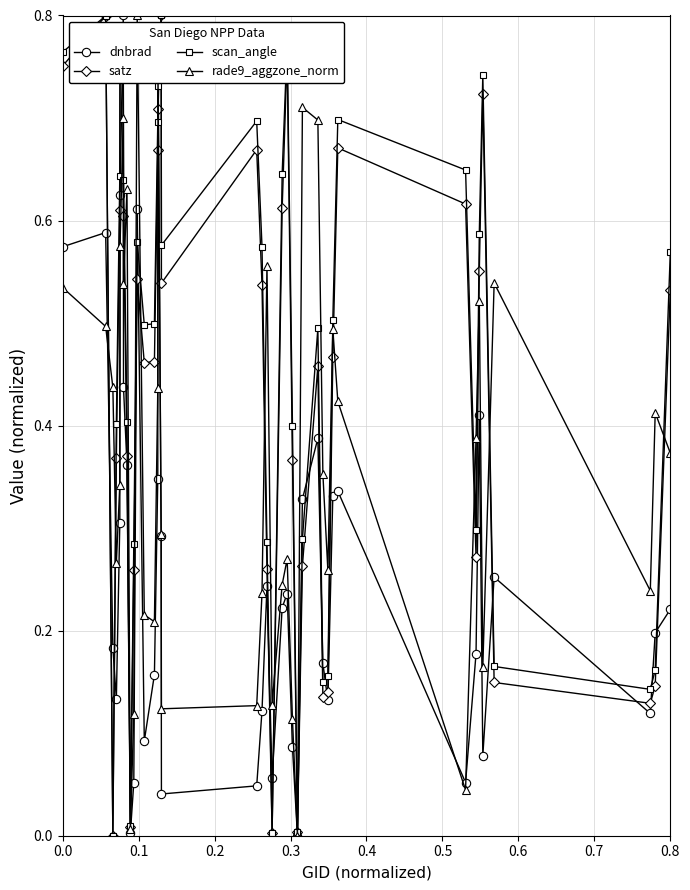

In rade9_aggzone_norm, how many points are higher than both neighbors (excluding endpoints)?

11